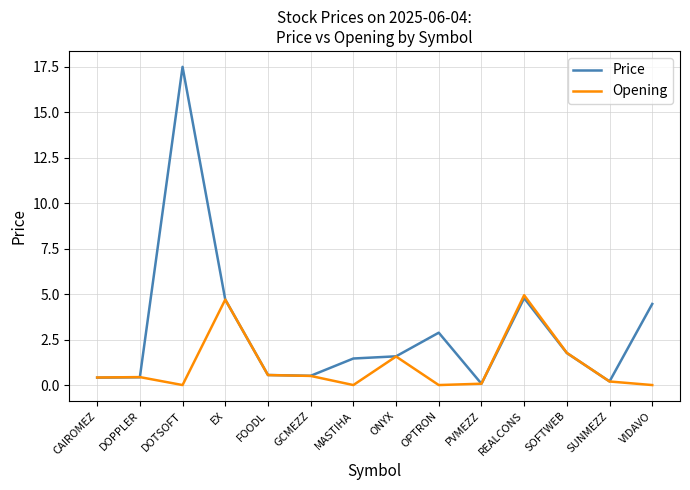

What position from the right is GCMEZZ?

9